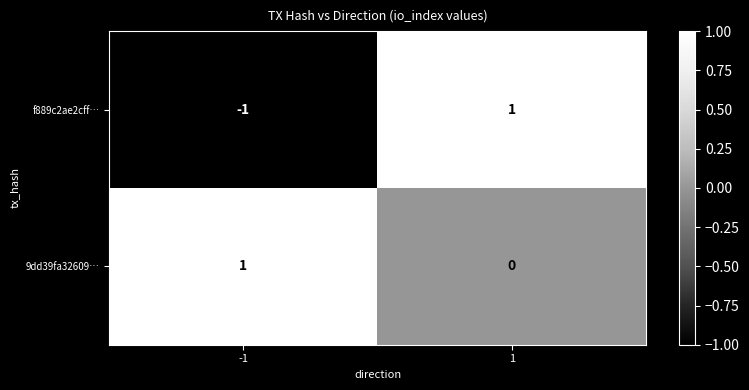

List the series in order of their overall mean, highest first.

9dd39fa32609…, f889c2ae2cff…